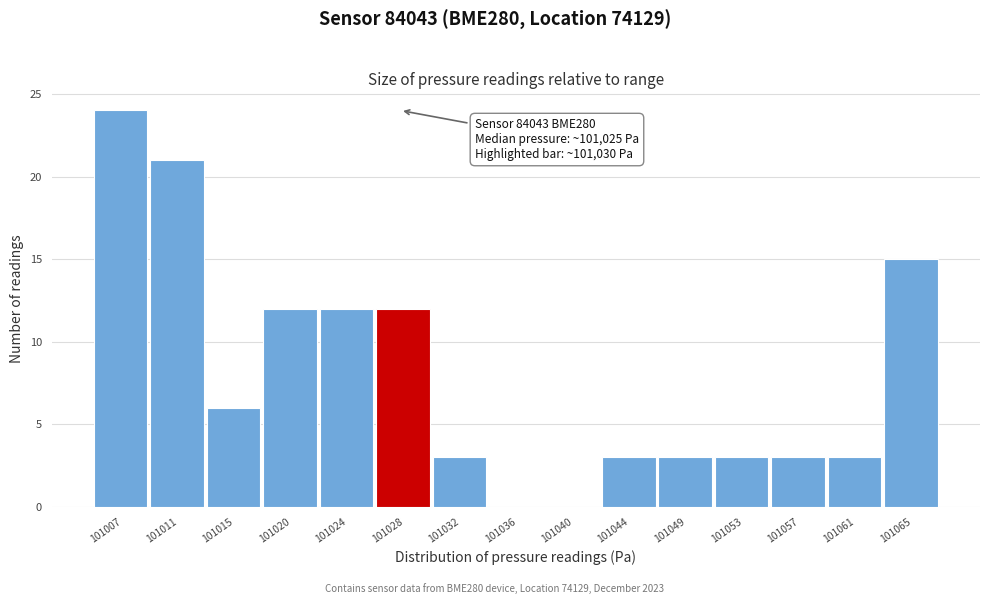

Reading right to left, what are all the values shown in this chart?

101065=15	101061=3	101057=3	101053=3	101049=3	101044=3	101040=0	101036=0	101032=3	101028=12	101024=12	101020=12	101015=6	101011=21	101007=24